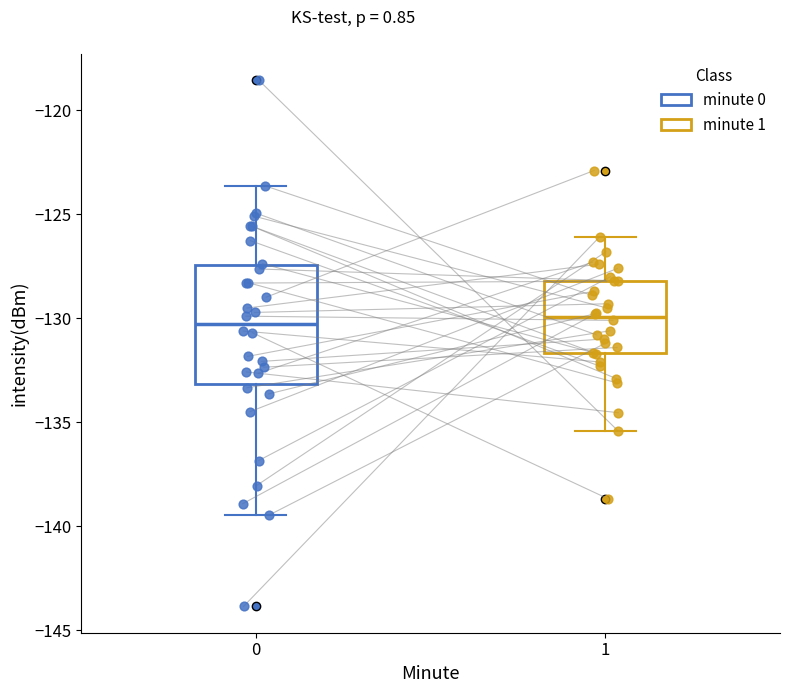

Which box is the tallest, from its lower edge to its upper edge?

0